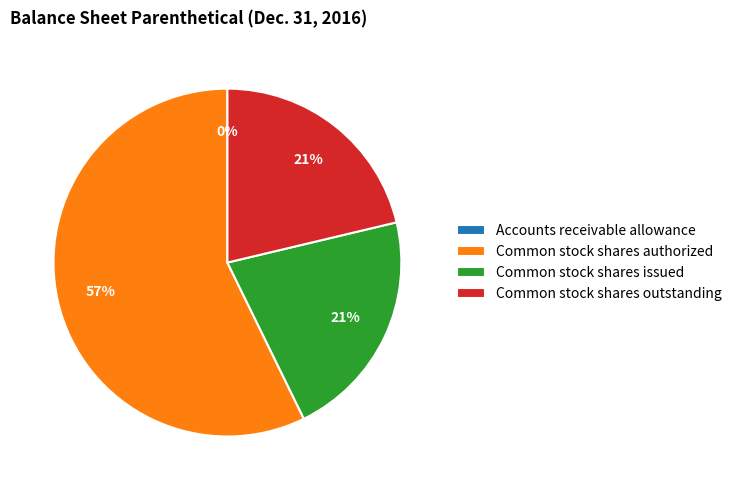

Do Common stock shares authorized and Common stock shares outstanding together represent more than half of the pie?

Yes